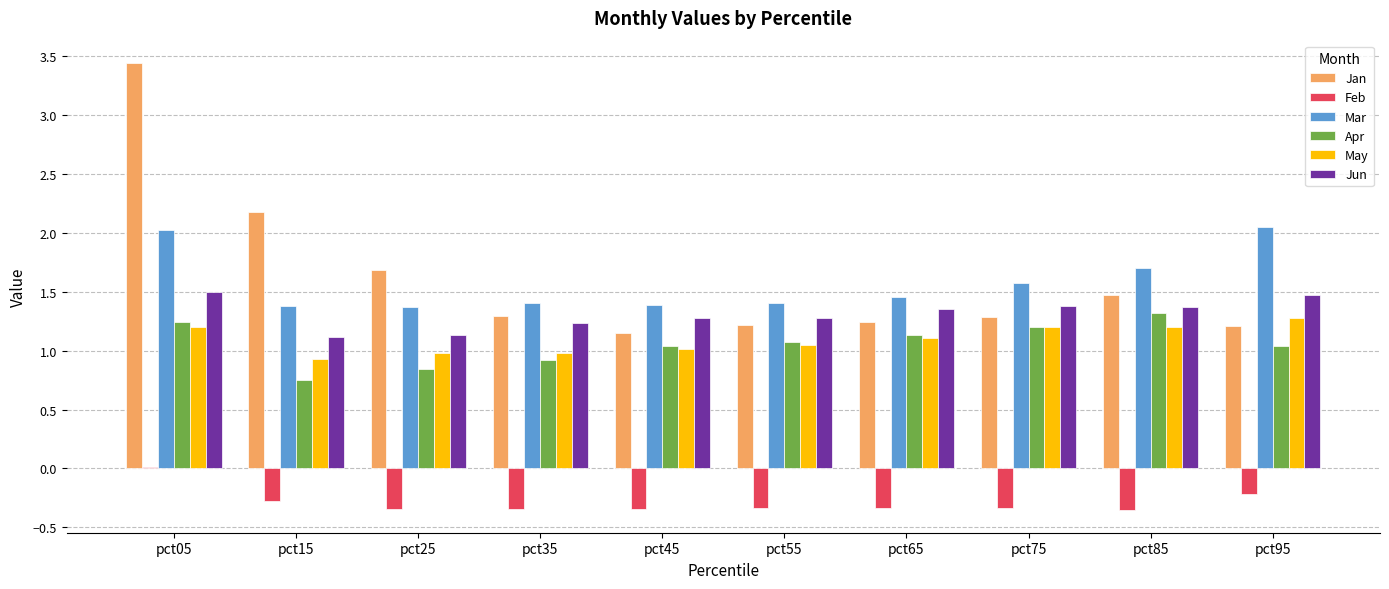

At which category is the sum across all series the highest?

pct05